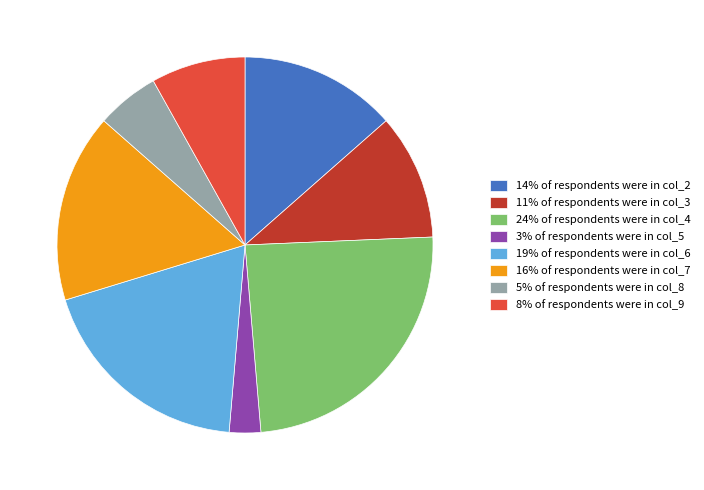

Which has a higher value, 3% of respondents were in col_5 or 5% of respondents were in col_8?

5% of respondents were in col_8